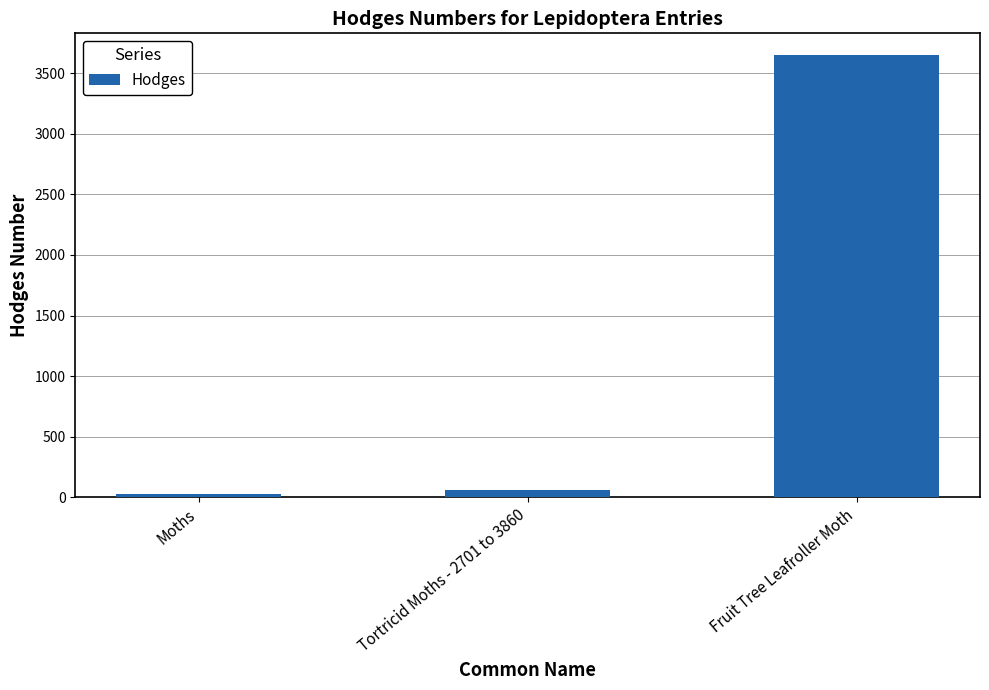

Count the number of data series in this chart.

1